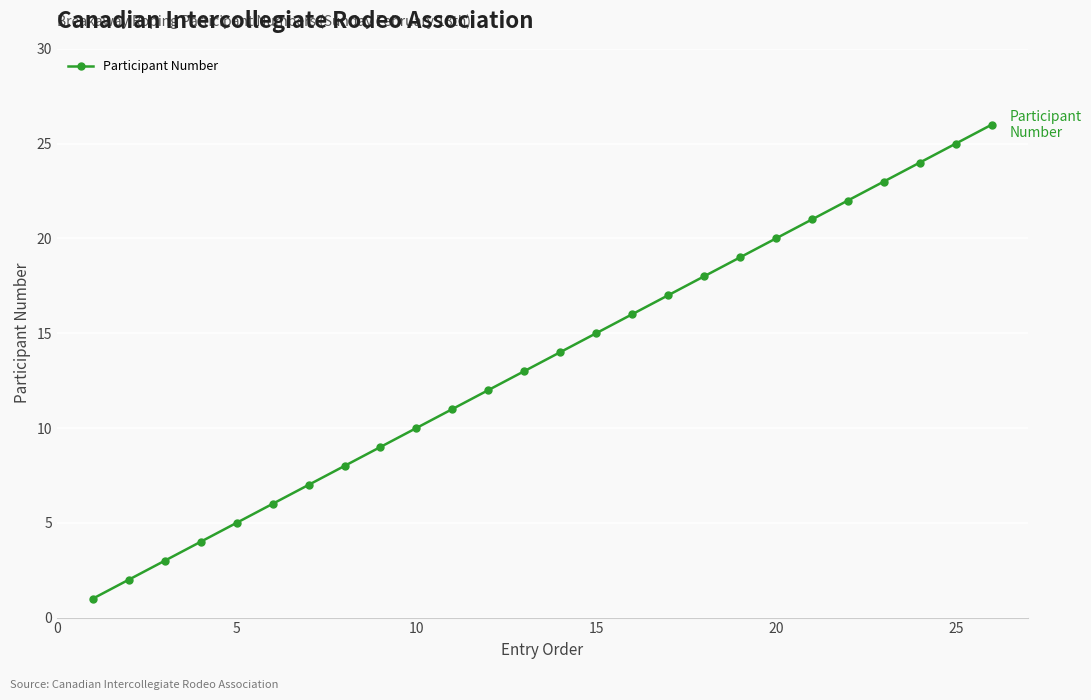

True or false: the data has more than 1 interior local peaks.

False